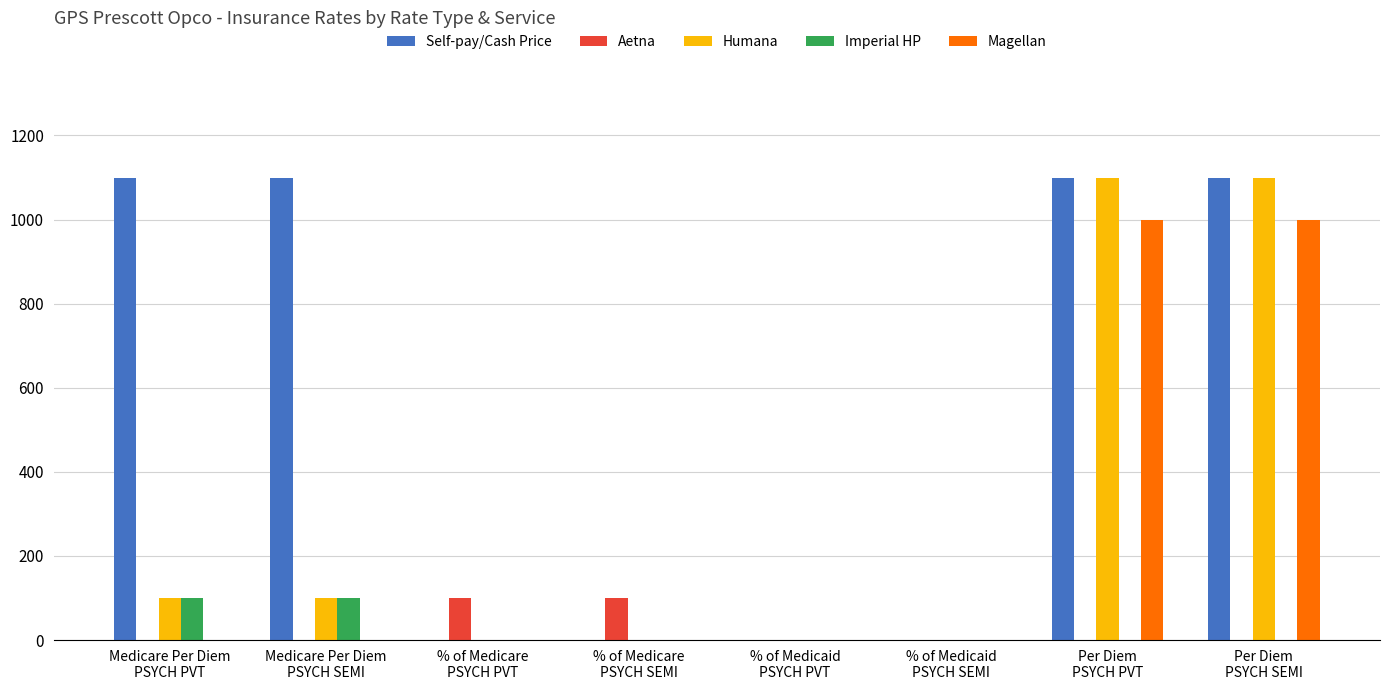

What is the sum of all Self-pay/Cash Price values?

4400